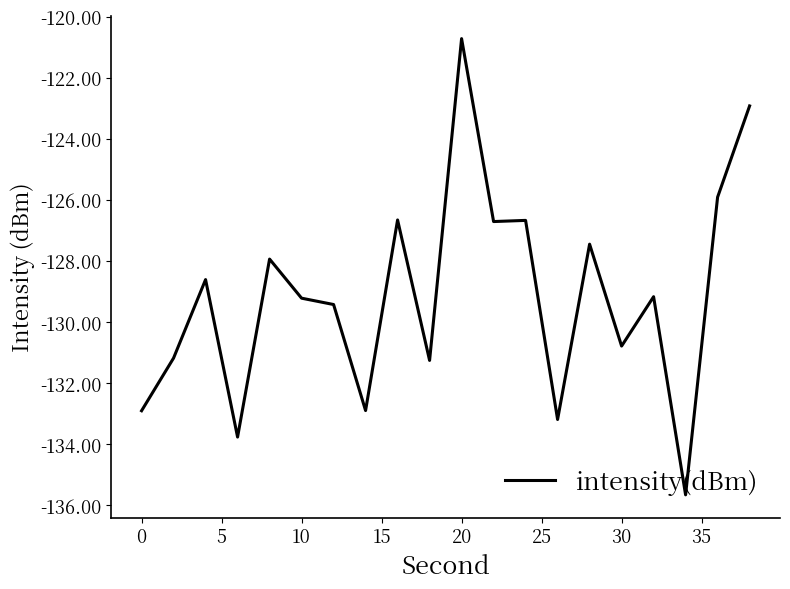

What is the minimum value shown in the chart?

-135.7